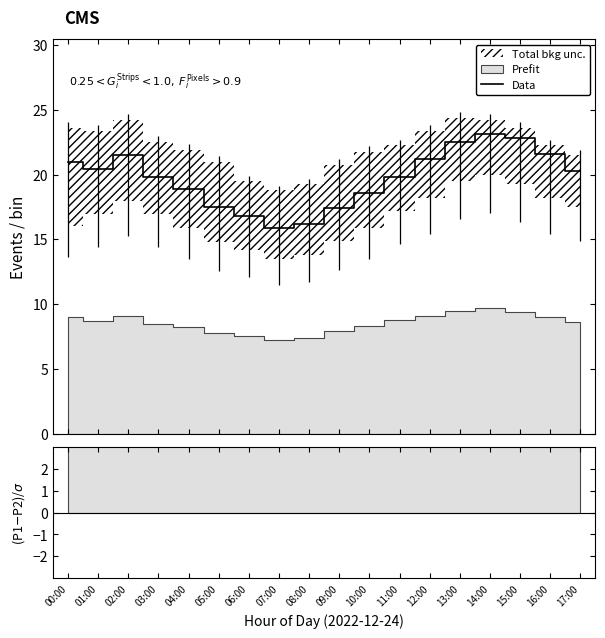

At which label does the data first exceed 20?

00:00